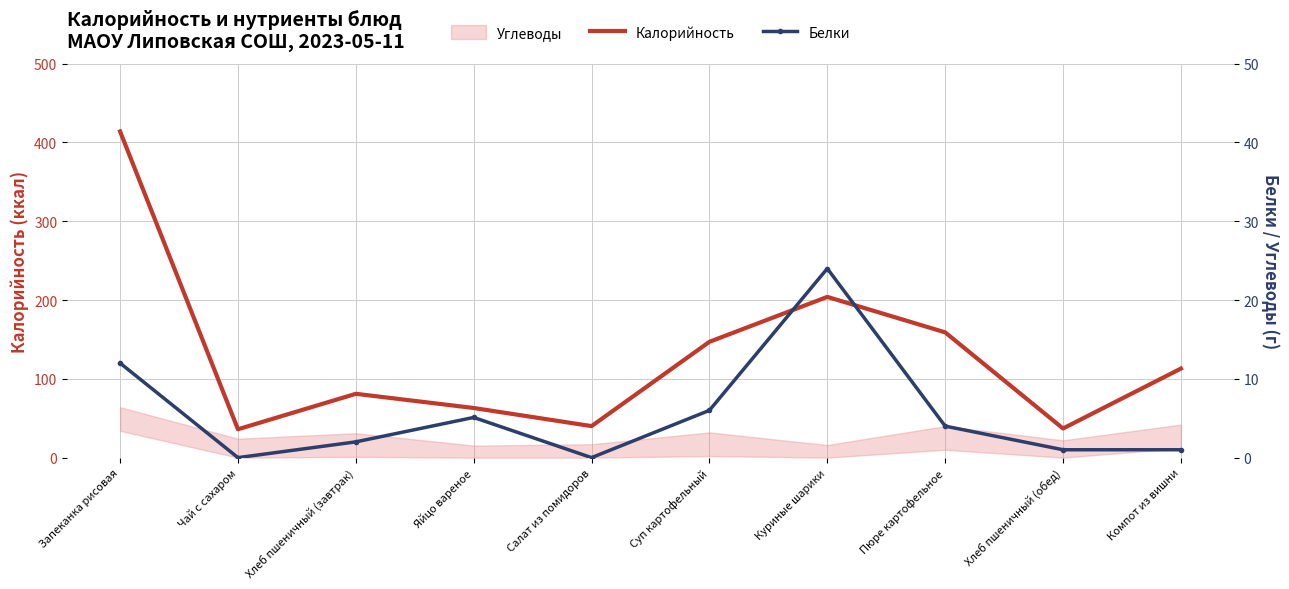

How many data points does each series have?

10